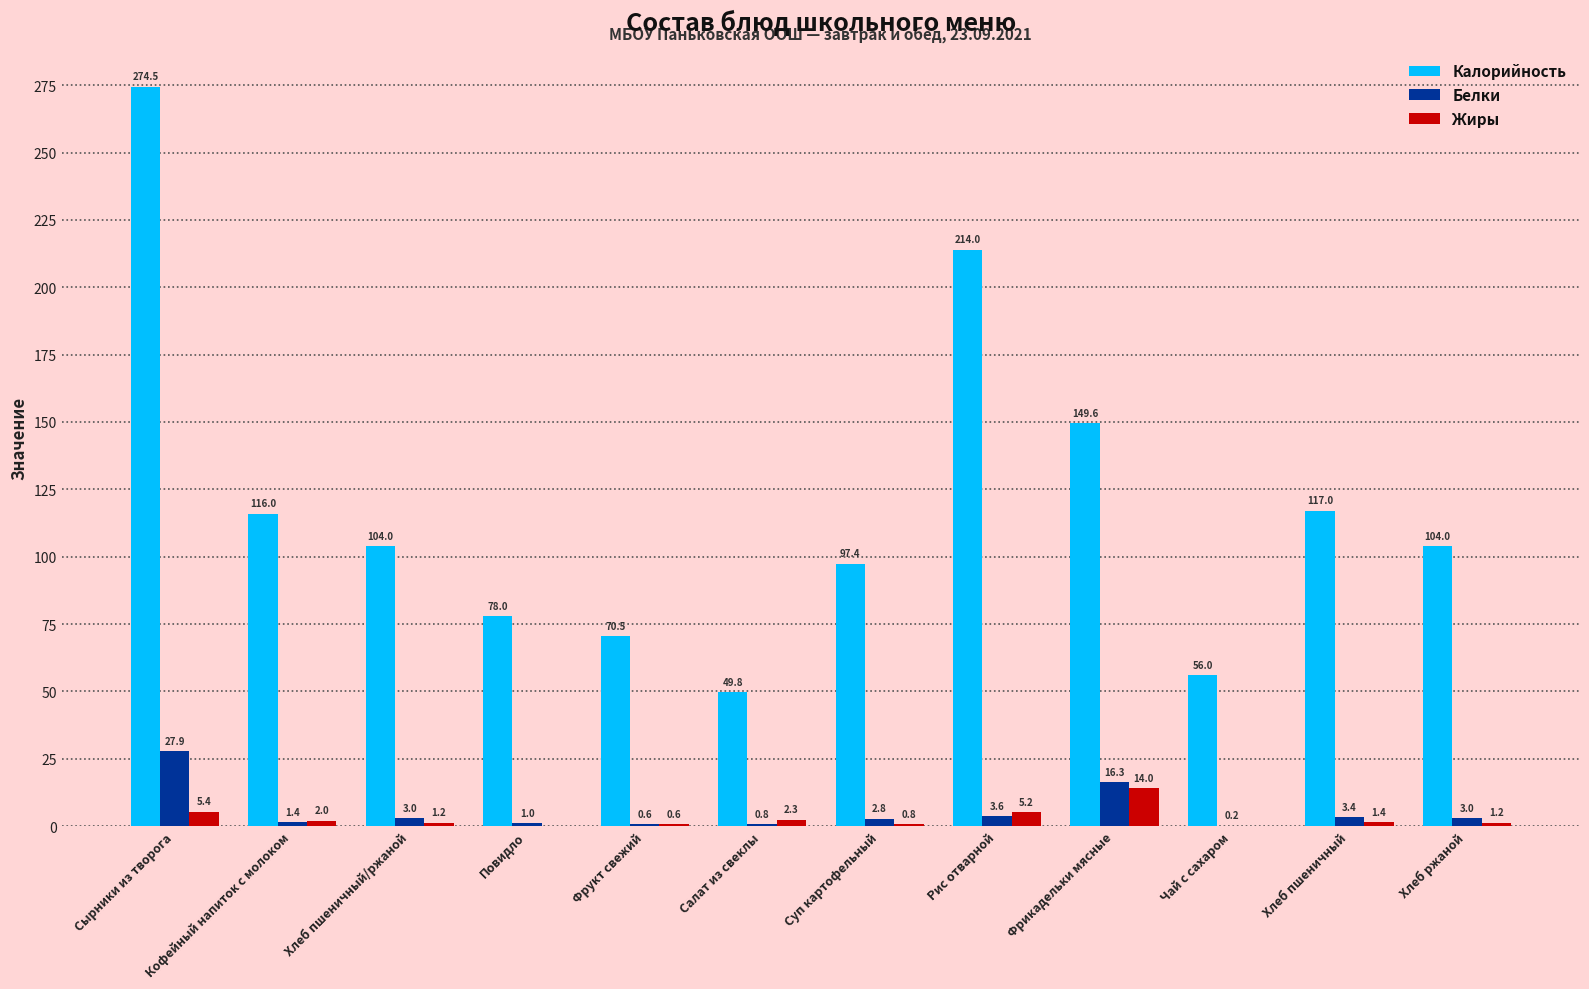

Which series has the largest total across all categories?

Калорийность